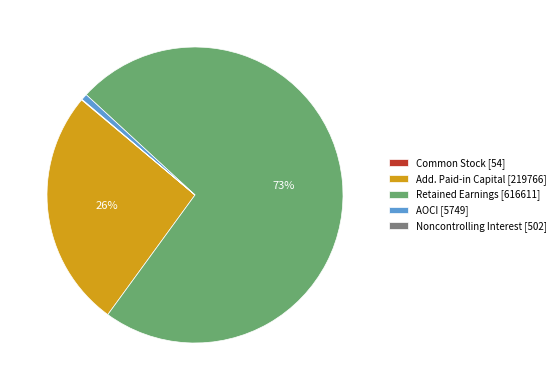

Is it true that Retained Earnings [616611] is 86% of the pie?

False